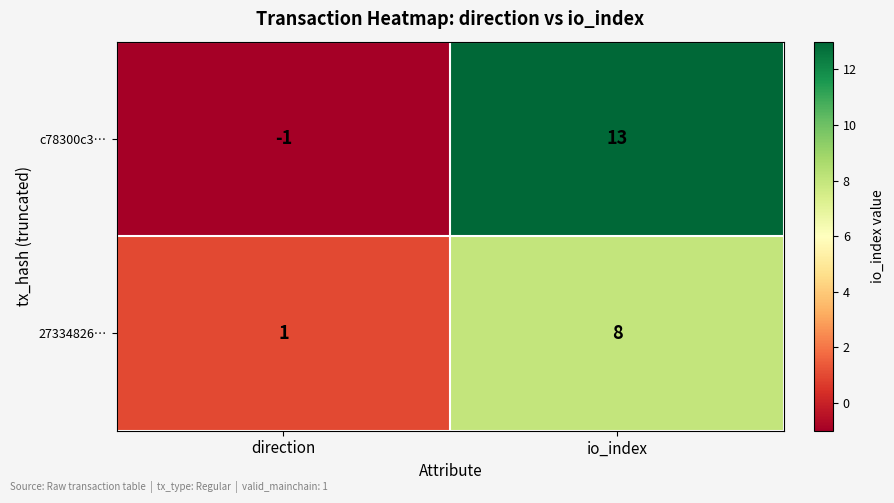

At which label does 27334826… reach its minimum?

direction